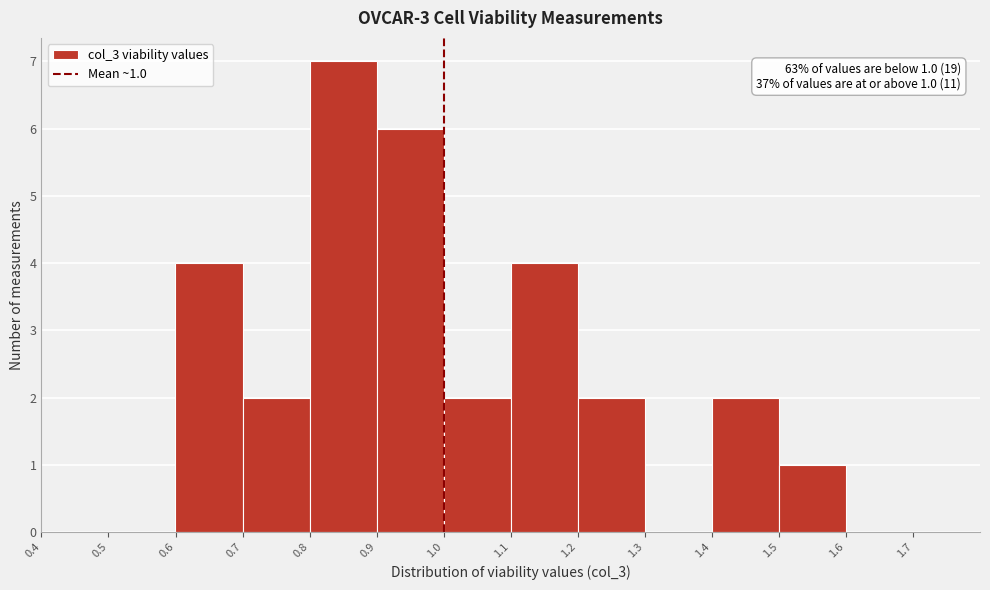

Over which range of the x-axis is the bar tallest?

0.8 to 0.9